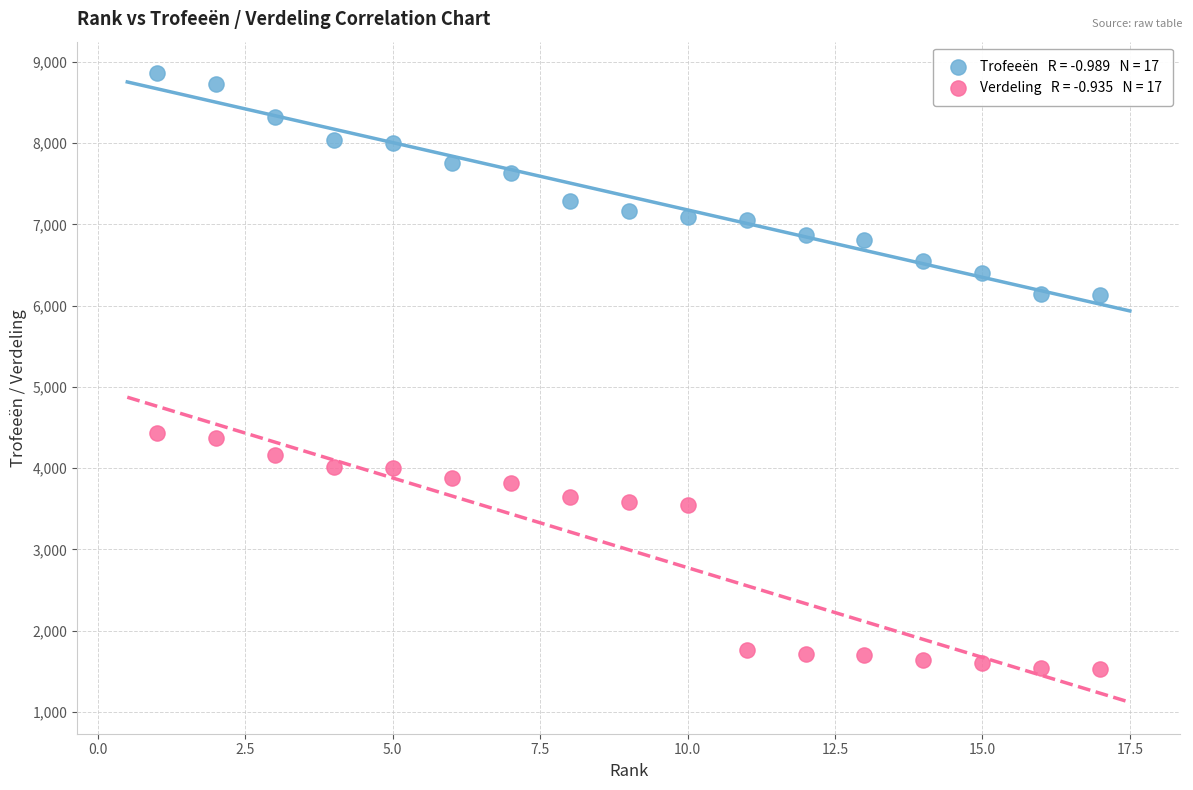

Across all data points, what is the range of Y values (max minus min)?

7330